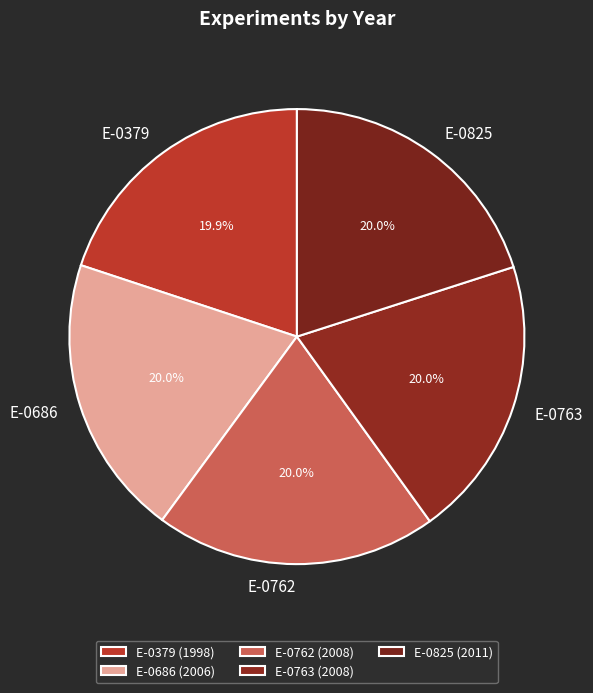

Approximately how many times larger is the value at E-0825 compared to E-0763?

1.0